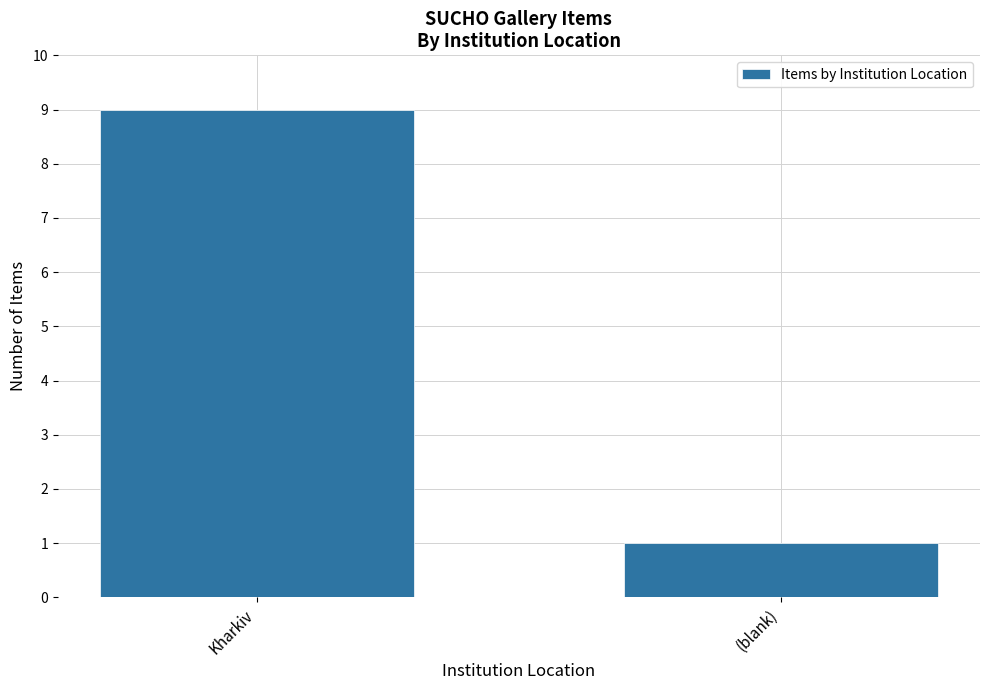

True or false: the data shows 1 at (blank).

True